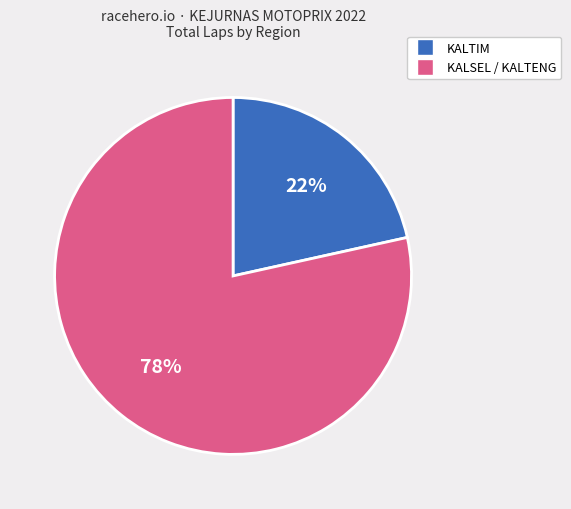

To the nearest percent, what is the average slice percentage?

50%